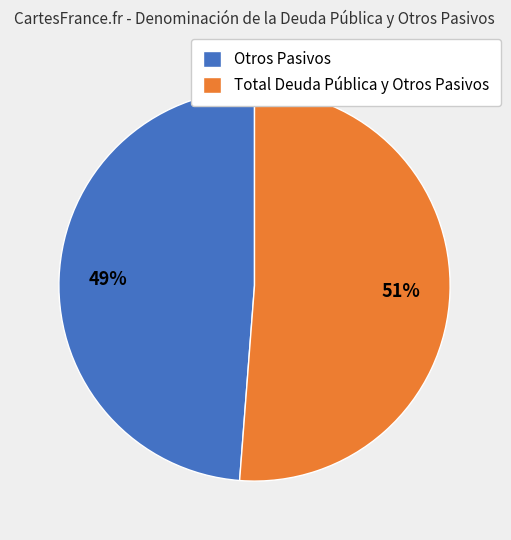

Does Otros Pasivos represent more than half of the total?

No